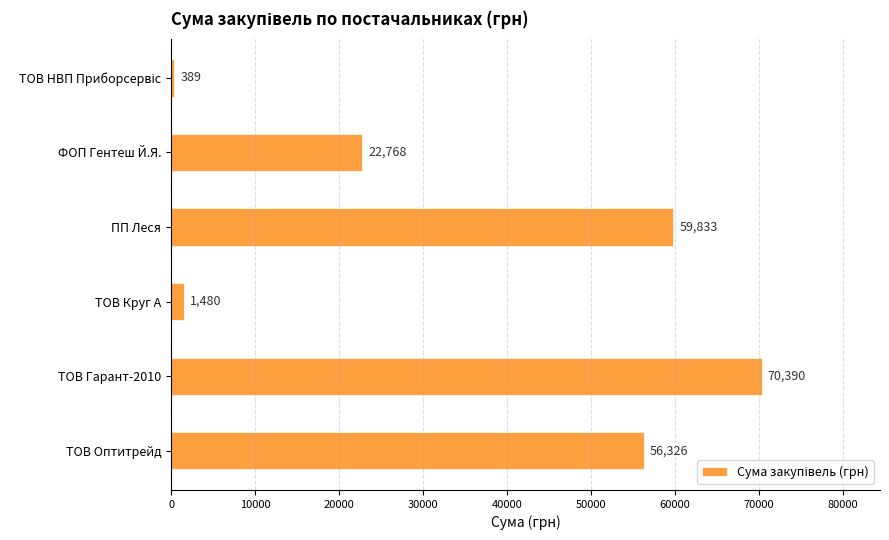

What is the average value?

35197.7